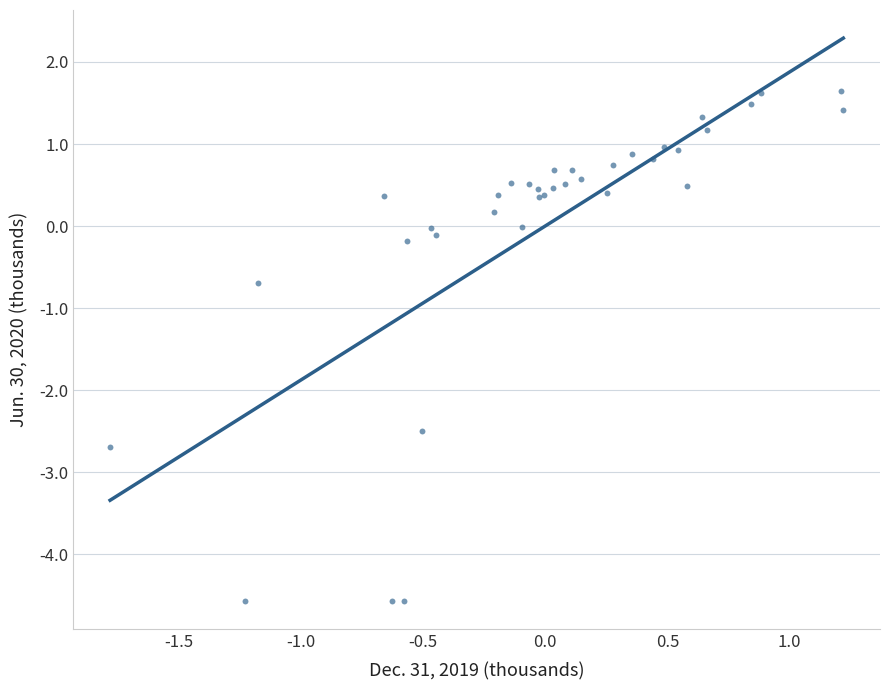

What Y value in the scatter plot is closest to -1?

-0.7